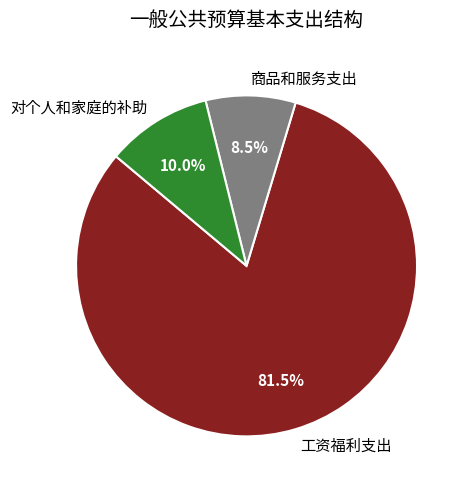

Which has a higher value, 商品和服务支出 or 对个人和家庭的补助?

对个人和家庭的补助